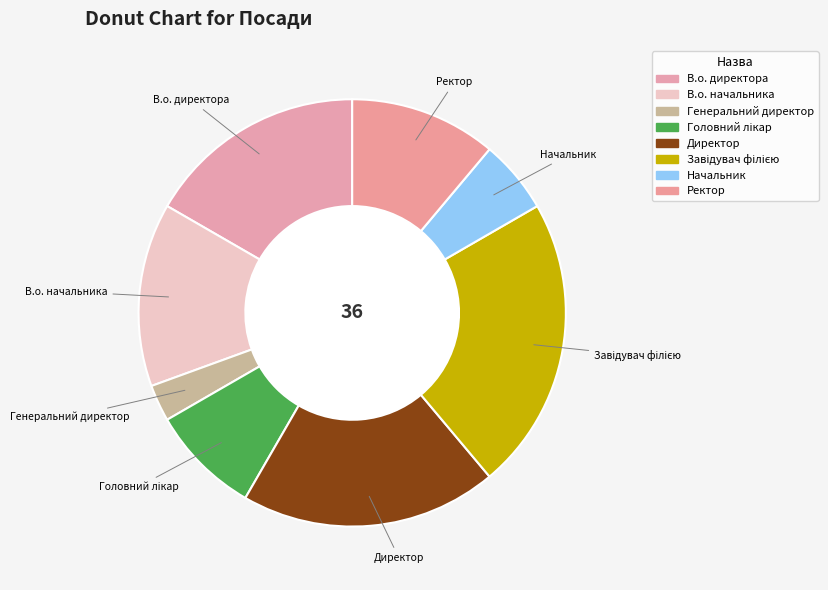

Does Начальник represent more than half of the total?

No